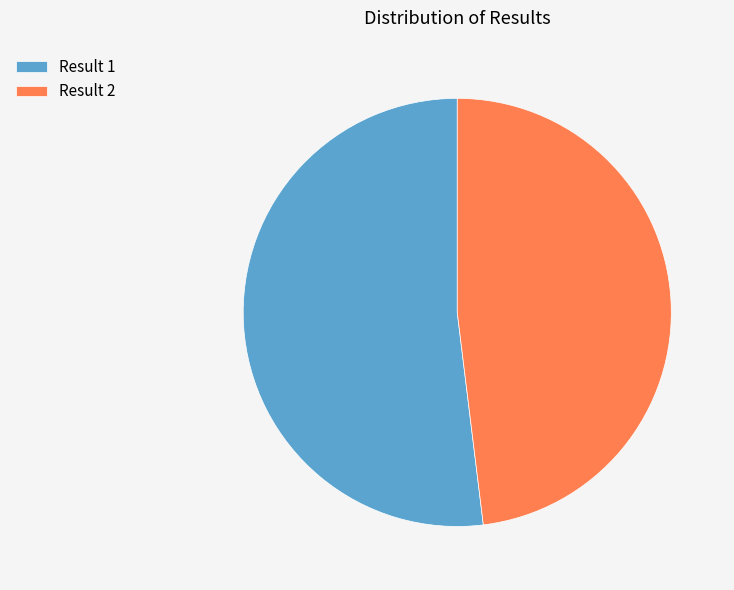

Is it true that Result 1 is 52% of the pie?

True